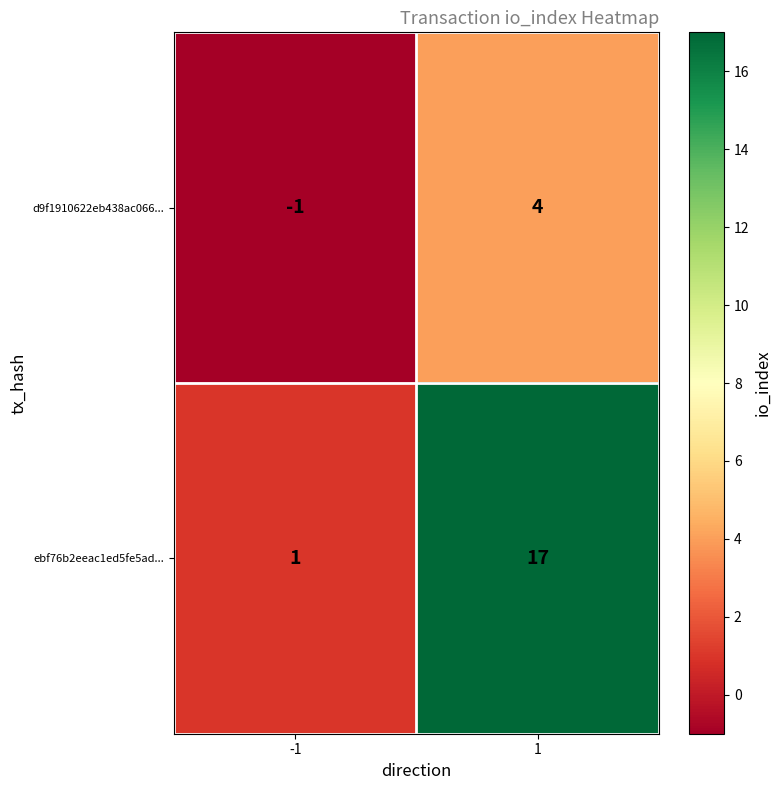

Which category has the highest value across all series?

1